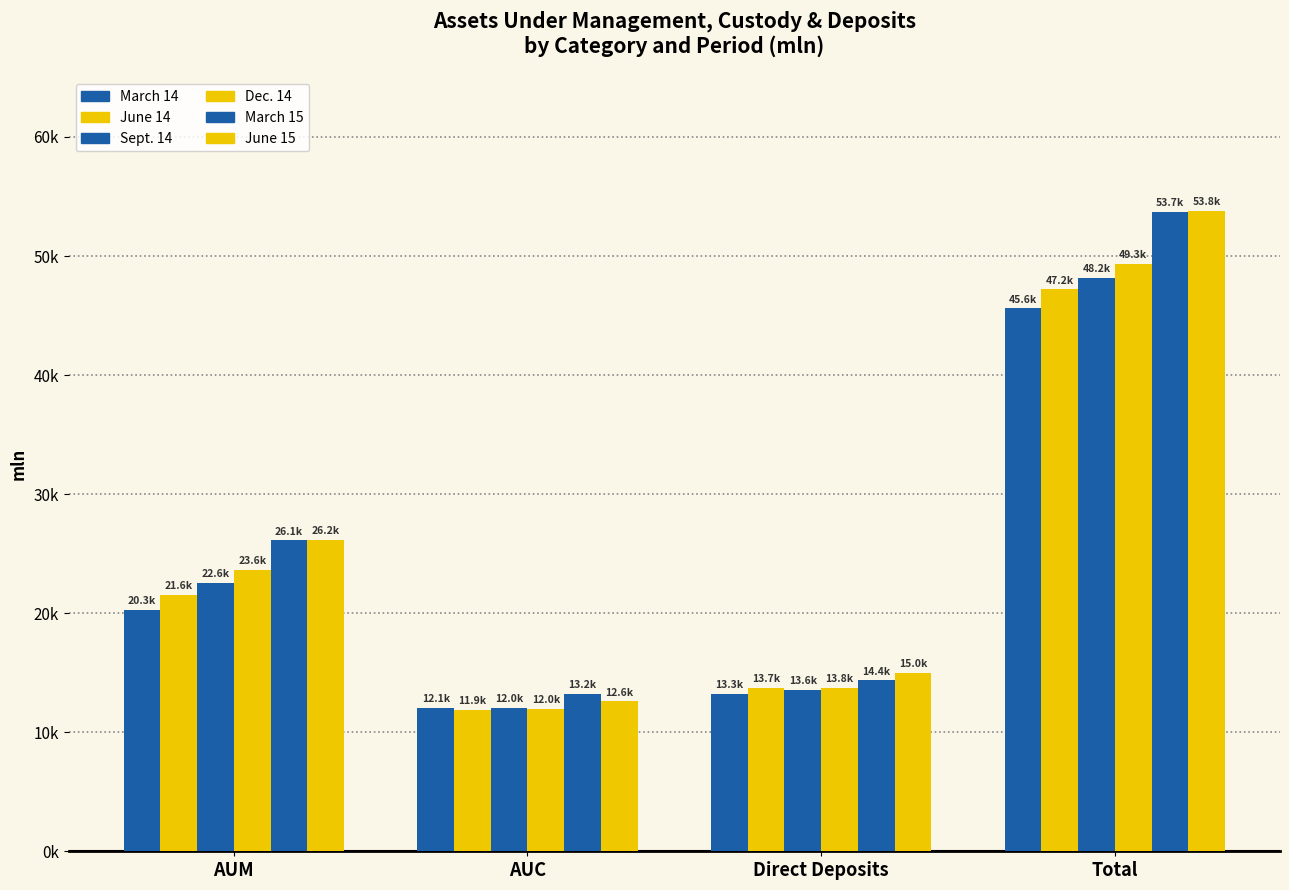

Are the bars grouped side by side (vs. stacked)?

Yes